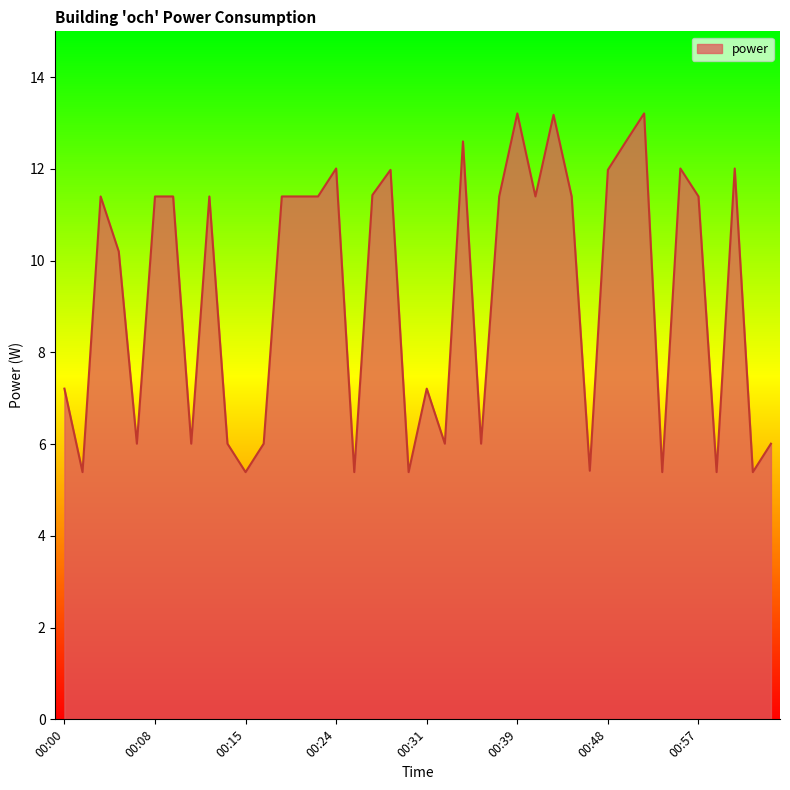

What is the maximum value shown in the chart?

13.2